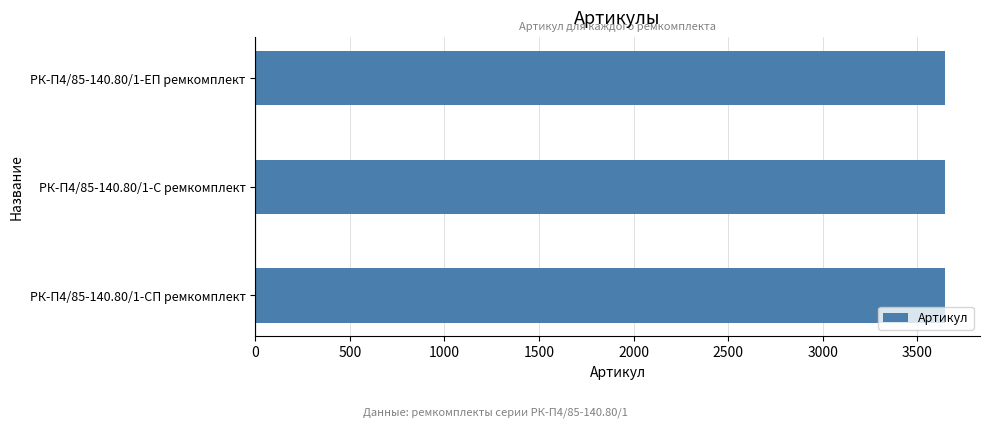

What is the smallest value displayed?

3647